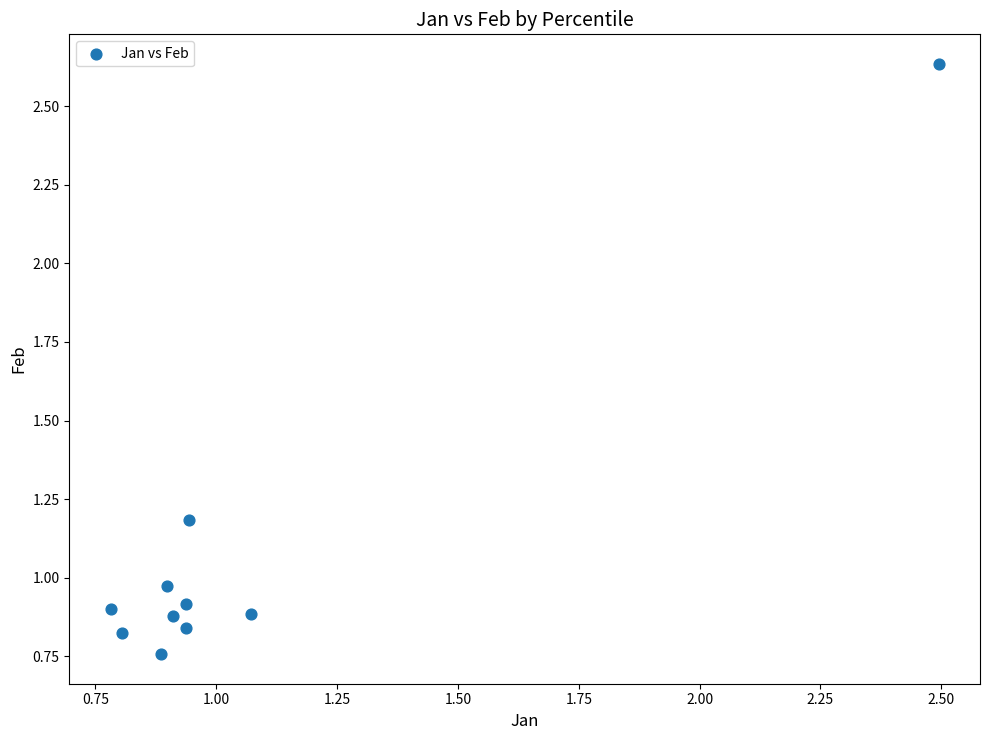

What is the average Y value?

1.1